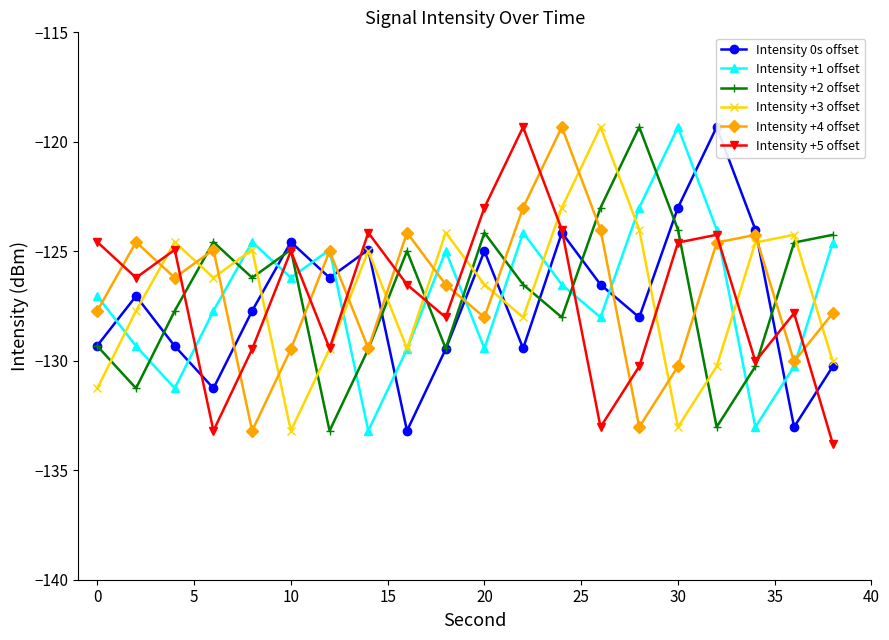

Does the chart have visible grid lines?

No